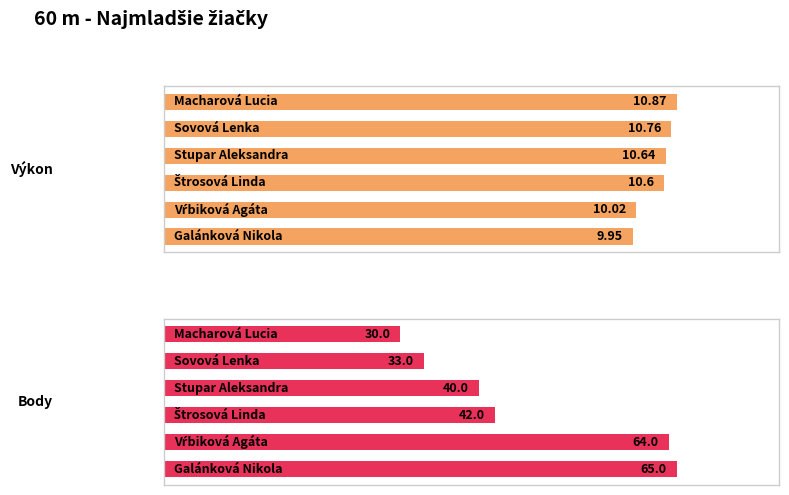

What is the average value of the Výkon series?

10.5